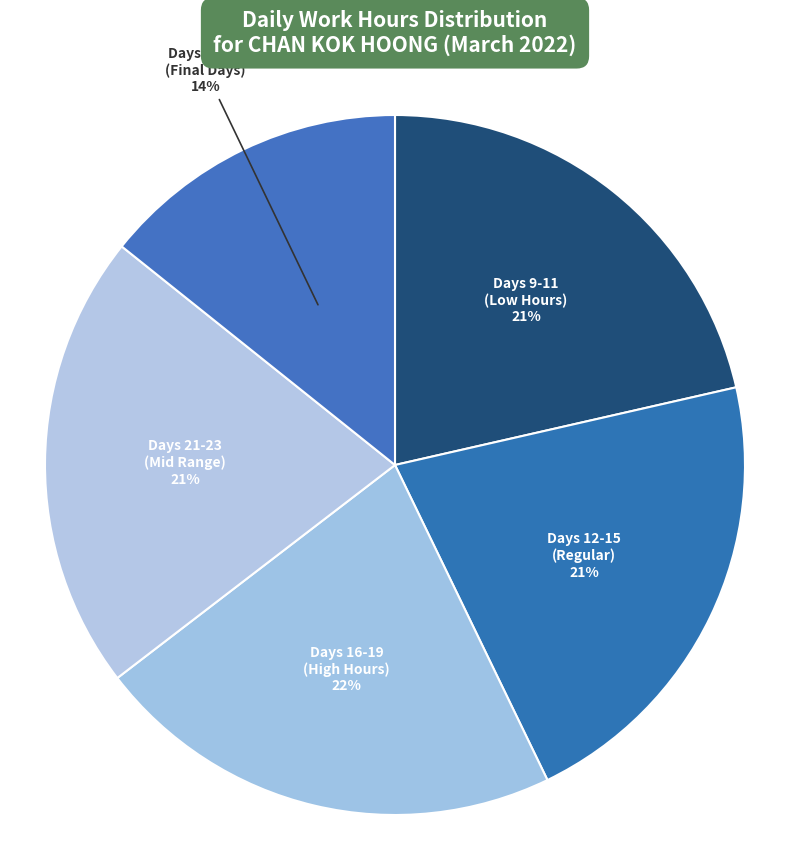

Approximately how many times larger is the value at Days 16-19 (High Hours) compared to Days 9-11 (Low Hours)?

1.0